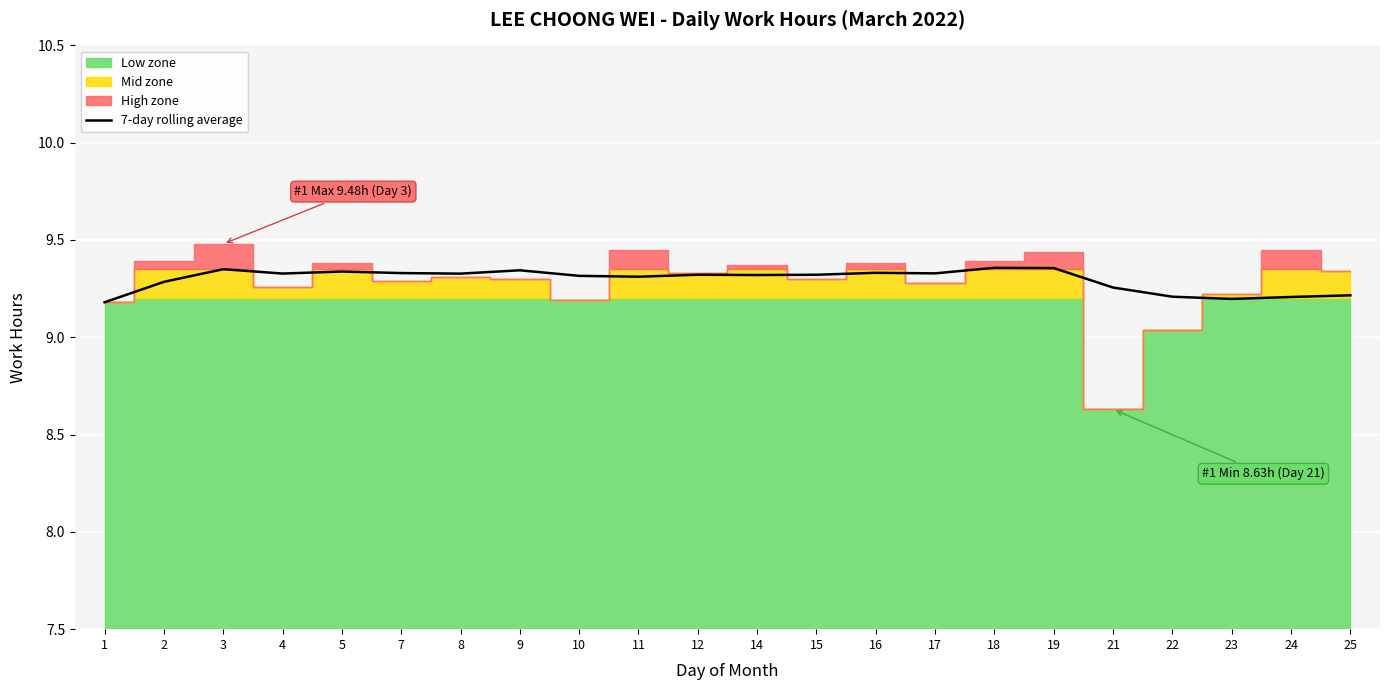

What is the approximate value at 10?

9.3